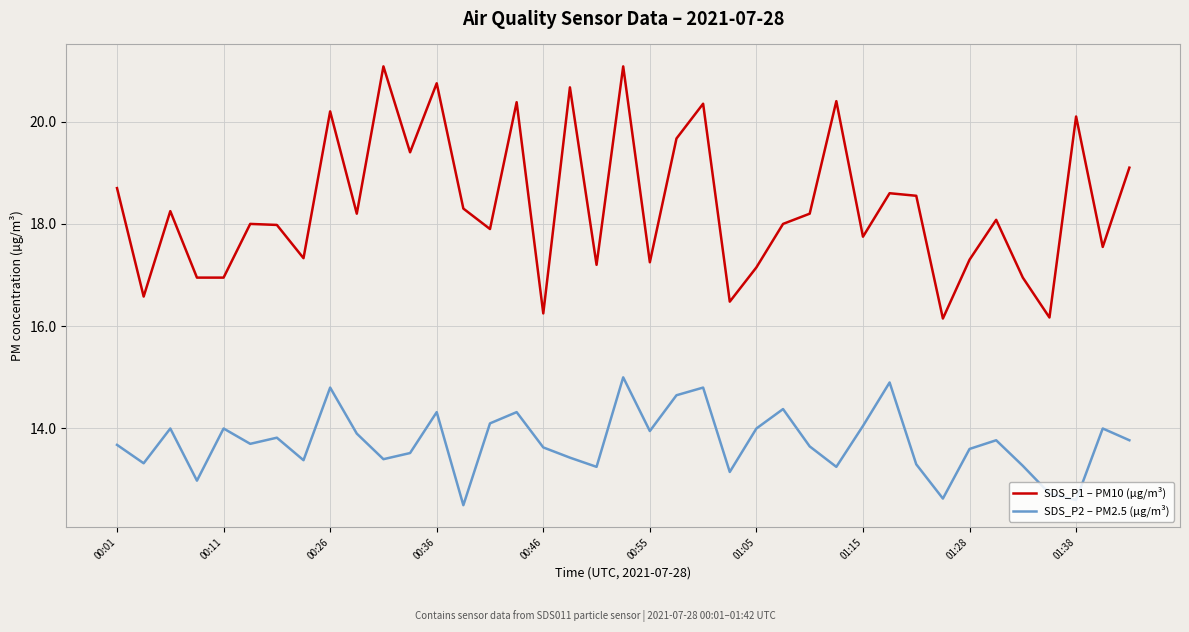

What is the average value of the SDS_P2 – PM2.5 (µg/m³) series?

13.7